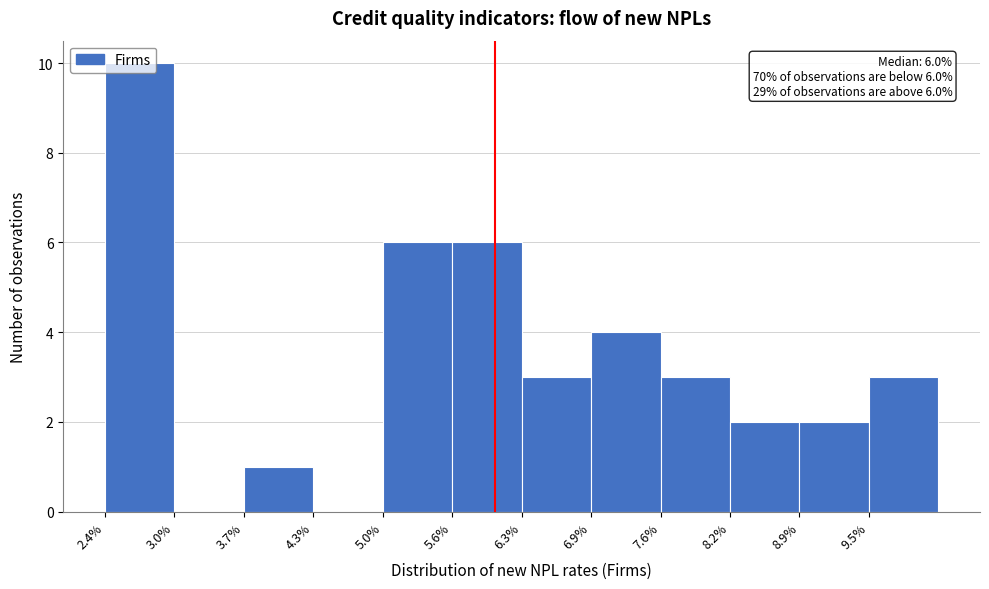

Which range on the x-axis has the tallest bar?

2.40 to 3.05